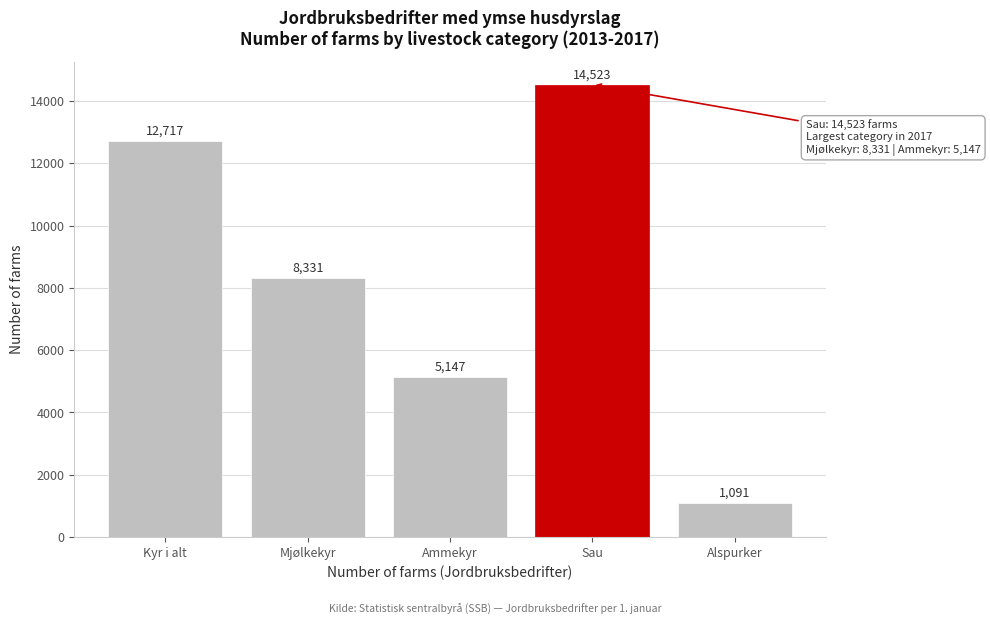

Reading left to right, list all the values displayed in this chart.

12717	8331	5147	14523	1091